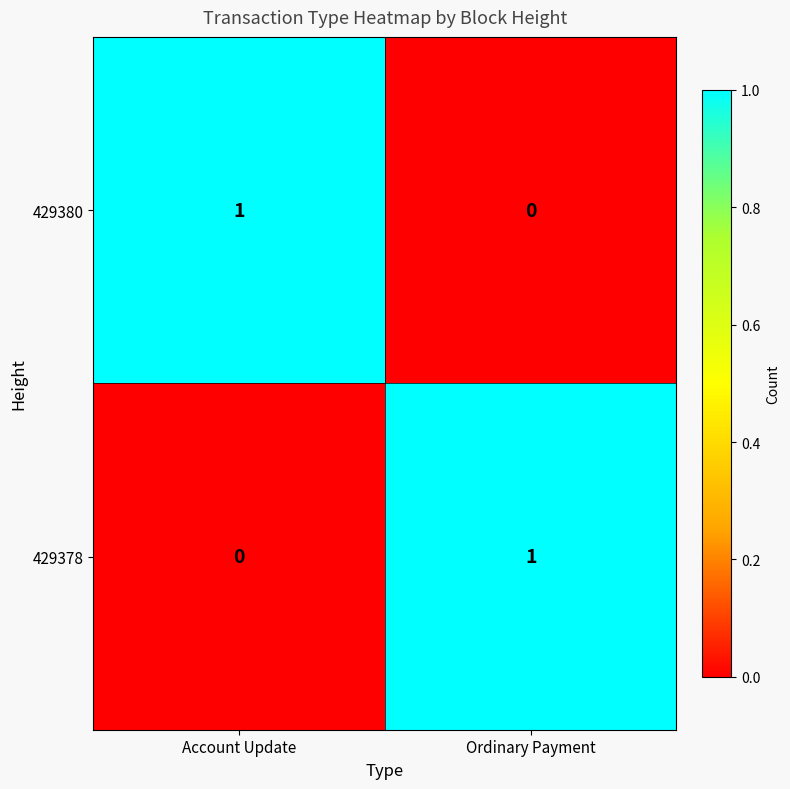

Count the number of data series in this chart.

2